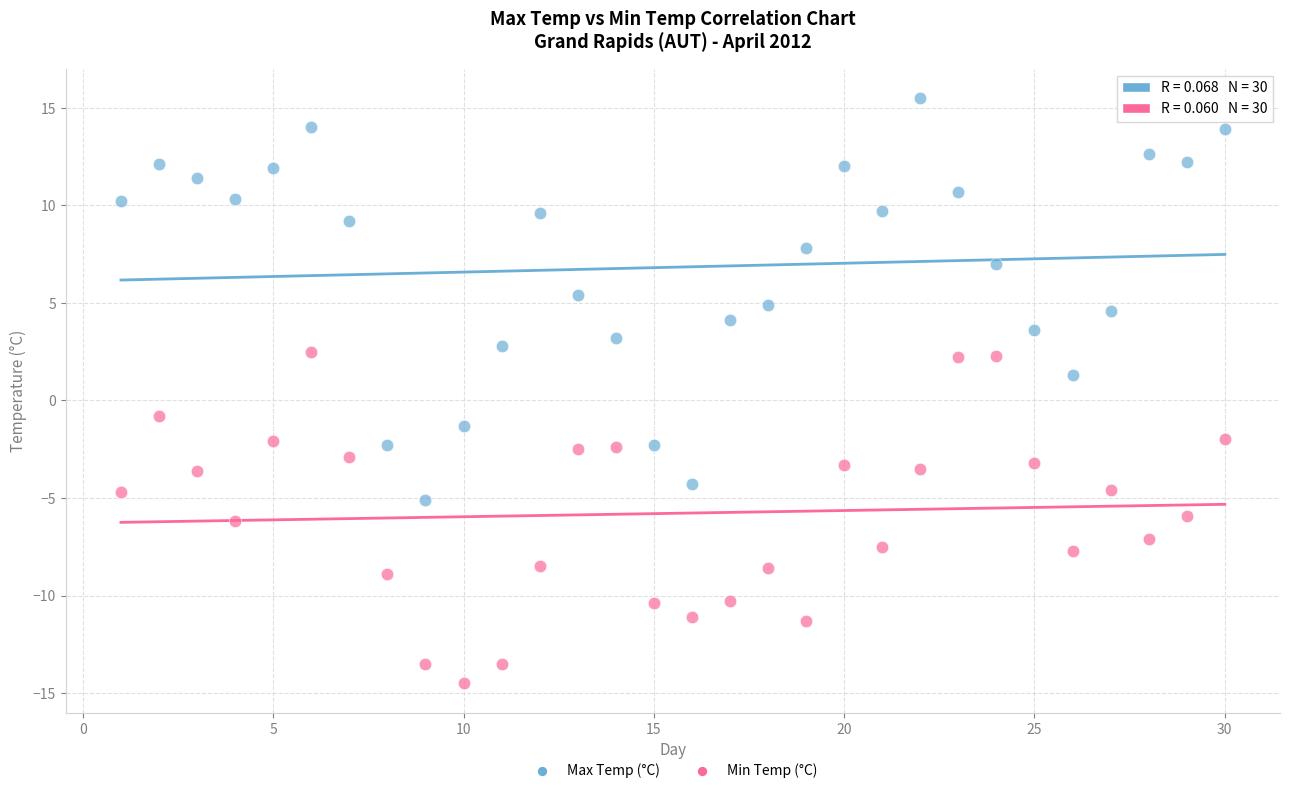

Across all data points, what is the range of Y values (max minus min)?

30.0